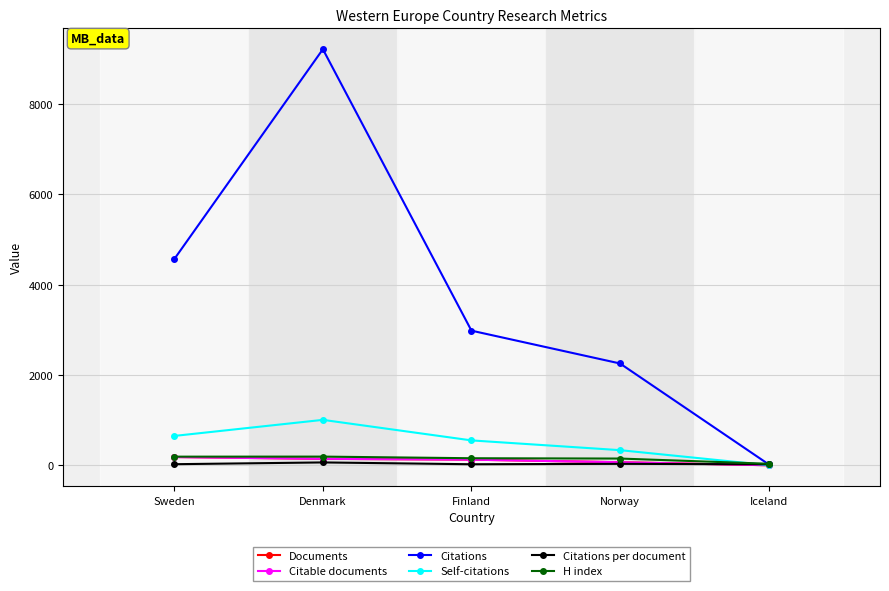

In Self-citations, how many points are higher than both neighbors (excluding endpoints)?

1